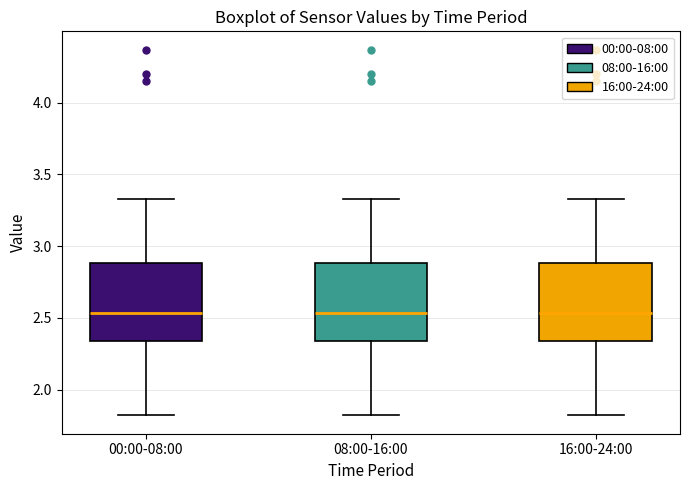

Reading left to right, read every box against the y-axis: the position of its median line, the range the box covers, and the ends of its whiskers. The values are not printed on the chart, so give them approximately, as read against the axis.

00:00-08:00: median 2.55, box 2.35 to 2.90, whiskers 1.80 to 3.35
08:00-16:00: median 2.55, box 2.35 to 2.90, whiskers 1.80 to 3.35
16:00-24:00: median 2.55, box 2.35 to 2.90, whiskers 1.80 to 3.35